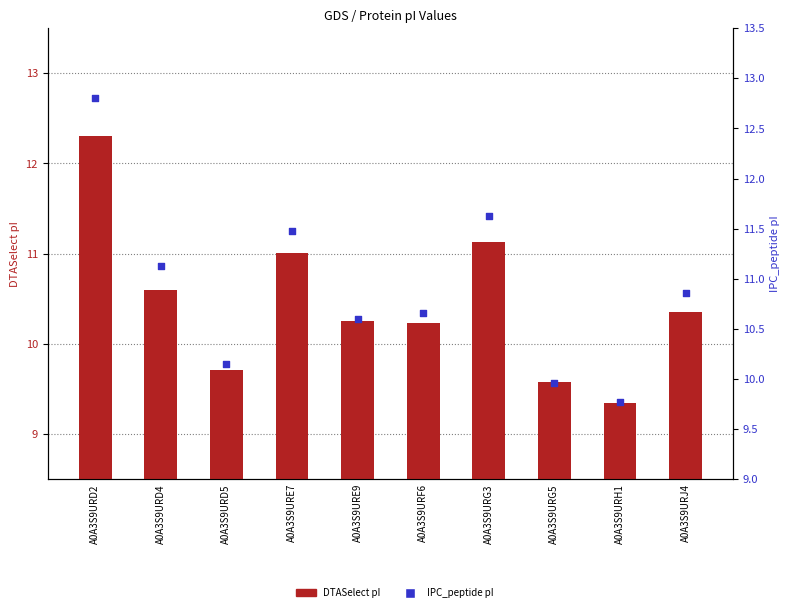

At how many categories does at least one series exceed 10?

8